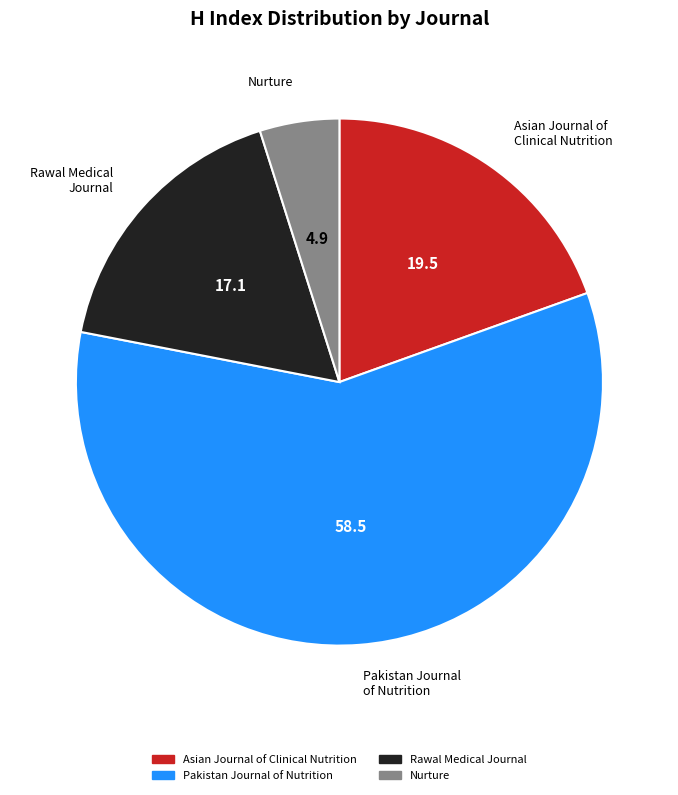

Approximately how many times larger is the value at Rawal Medical Journal compared to Pakistan Journal of Nutrition?

0.3